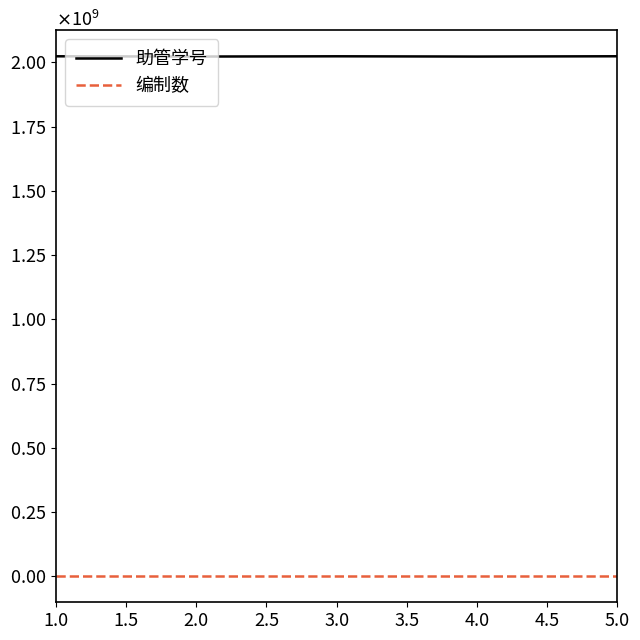

Does the chart display data point markers on the line(s)?

No